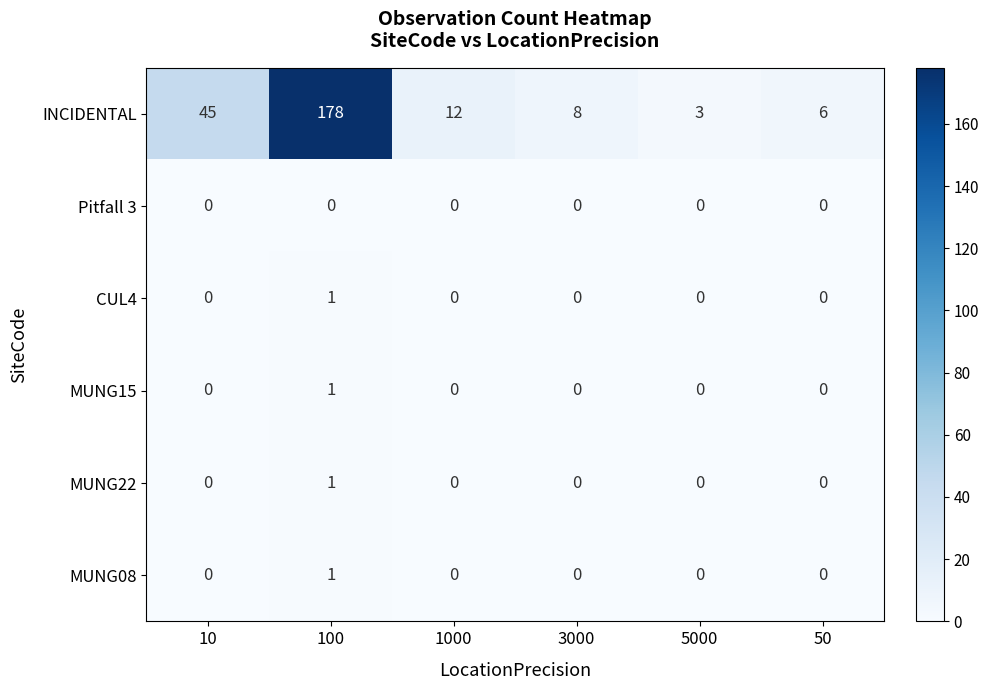

Where is INCIDENTAL nearest to the value 90?

10